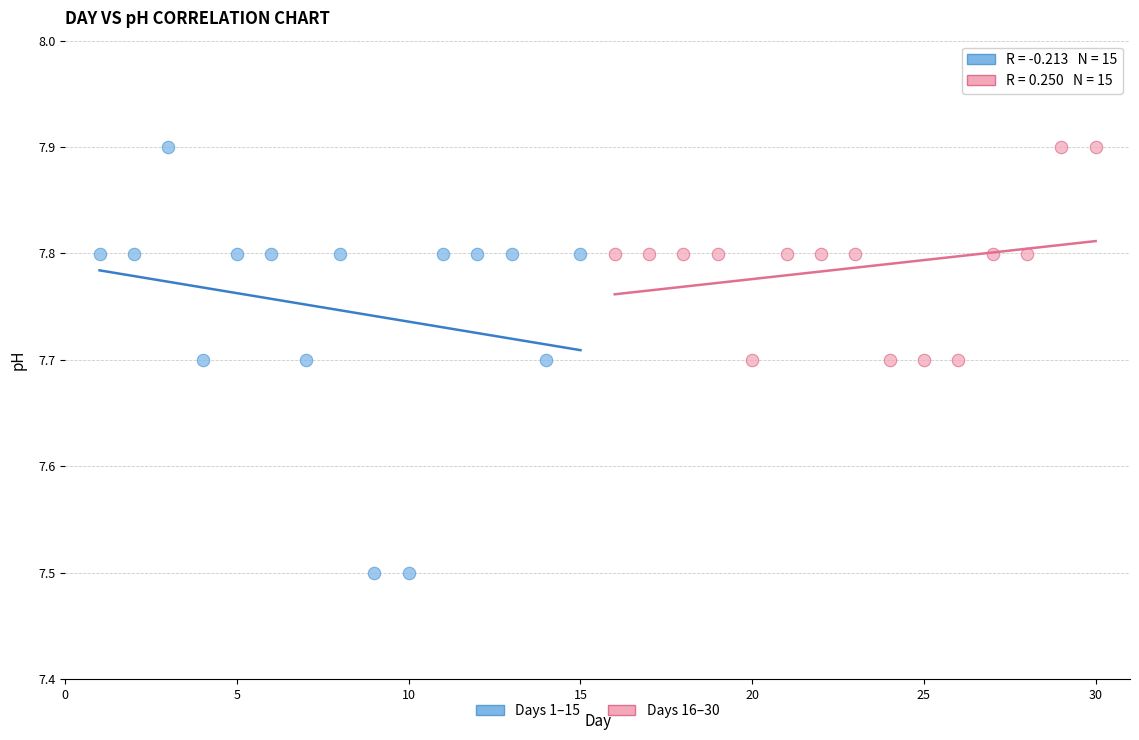

Which series contains the lowest Y value?

Days 1–15